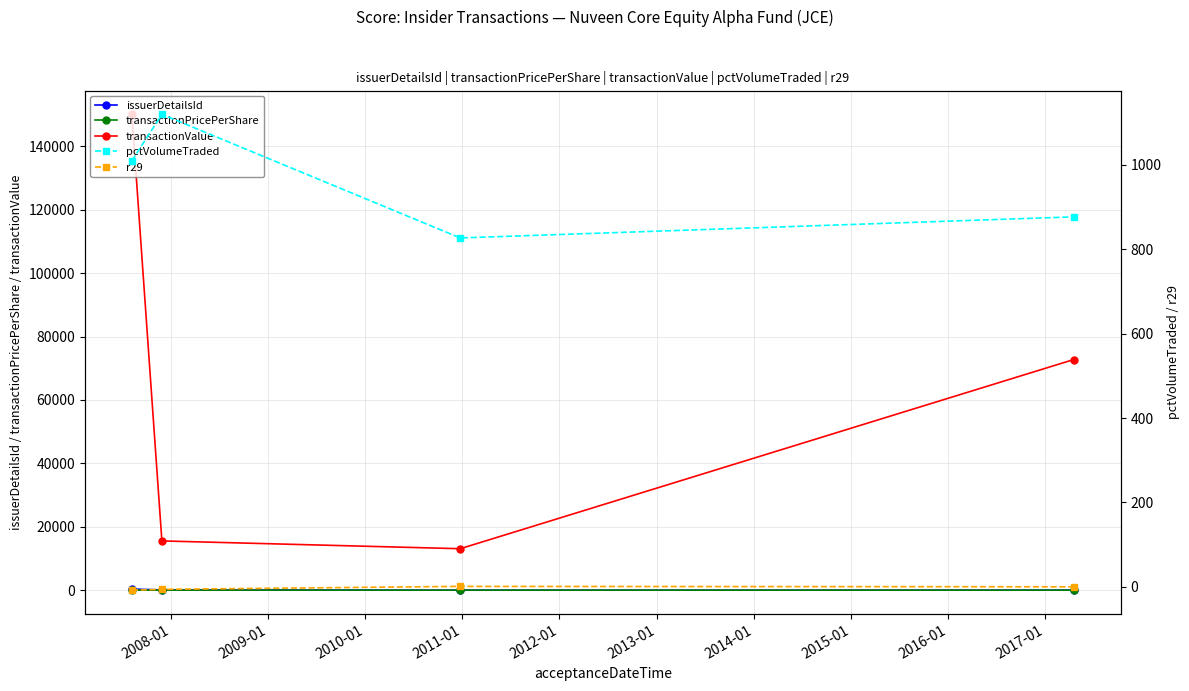

Which series has the largest total across all categories?

transactionValue